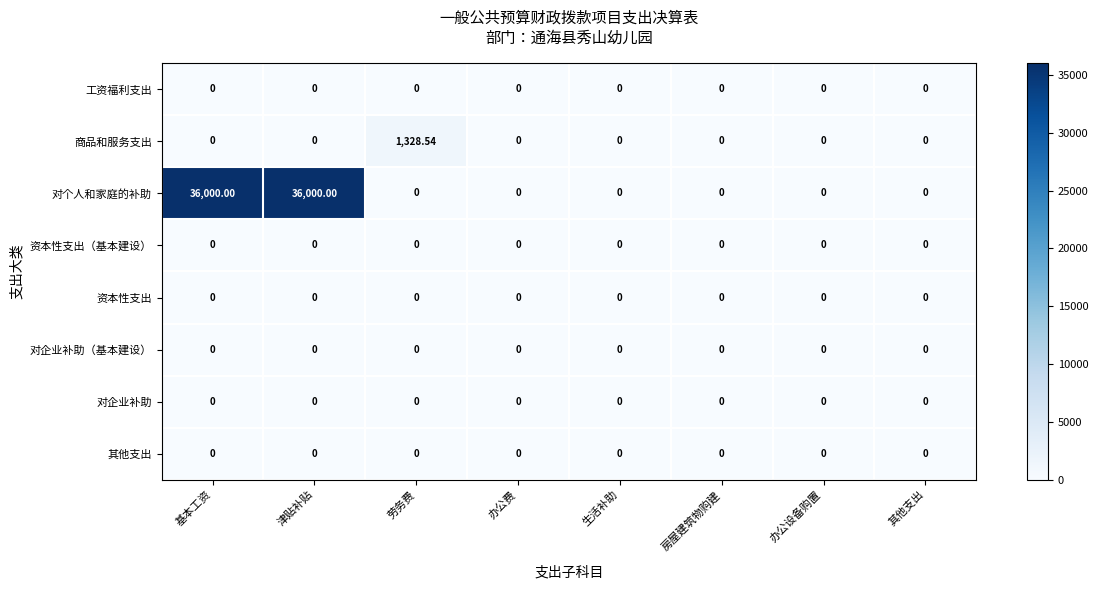

Which series has the largest range (max minus min)?

对个人和家庭的补助